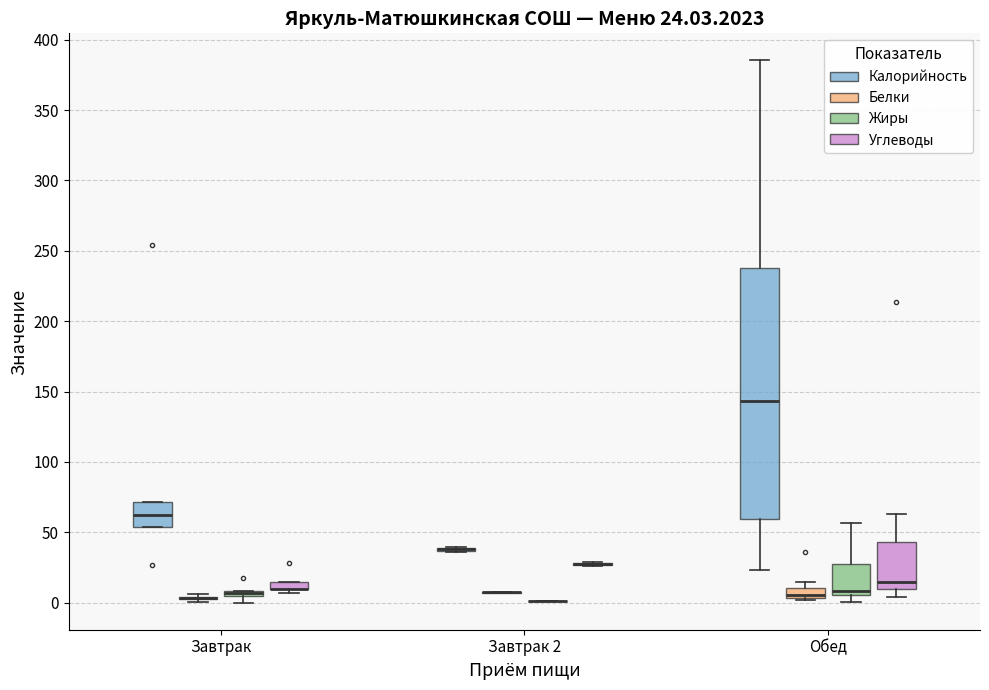

Which box is the tallest, from its lower edge to its upper edge?

Обед (Калорийность)